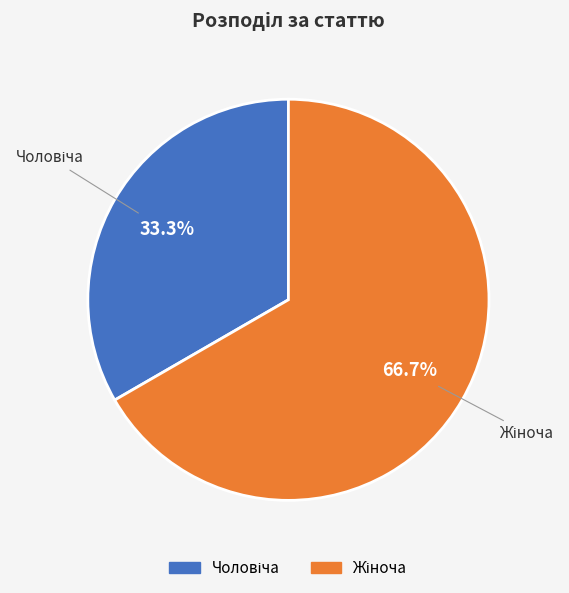

Does any single category account for the majority?

Yes